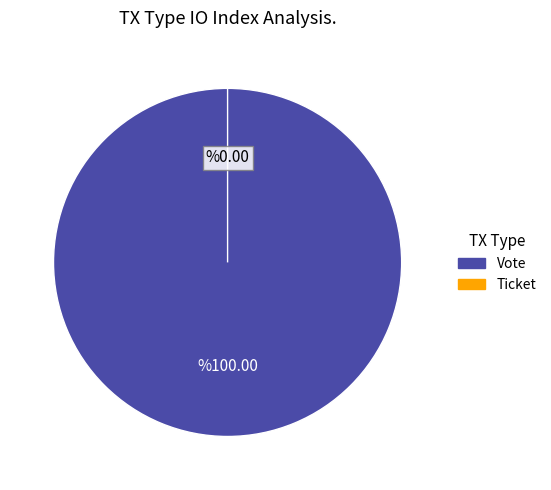

The Ticket (io_index=0) slice represents 1% of the pie. True or false?

False